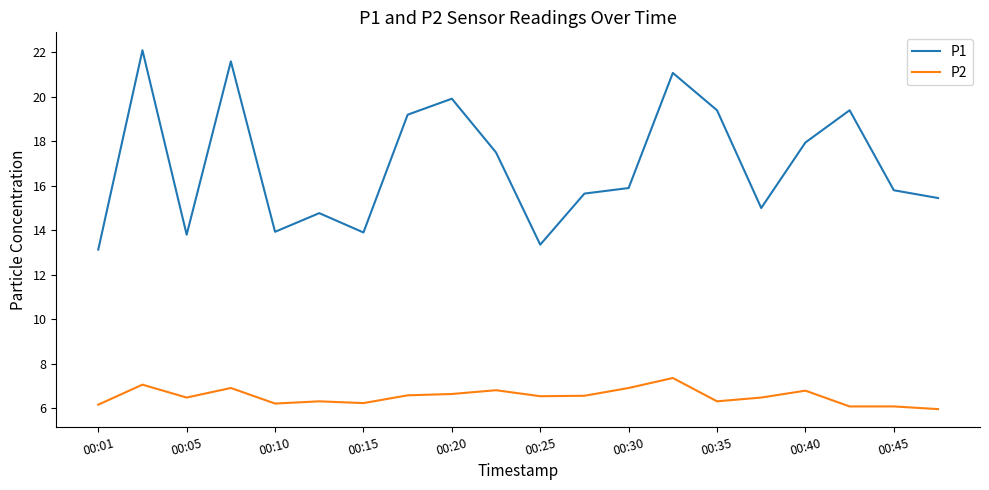

What is the greatest value displayed?

22.1